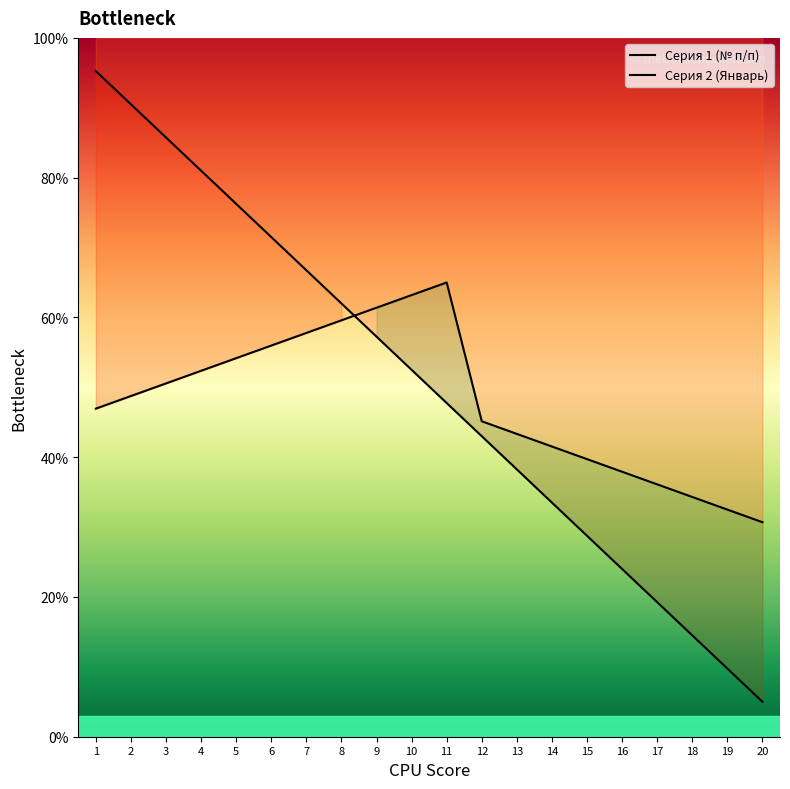

Is it true that Серия 1 (№ п/п) equals 66.8 at 7?

True